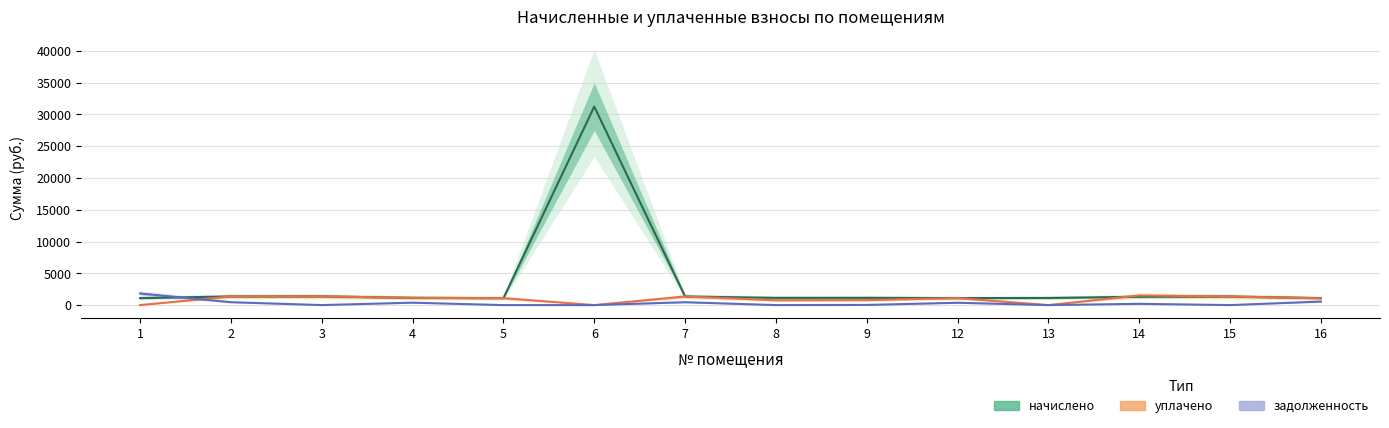

Is this an area chart (filled region under the line)?

No